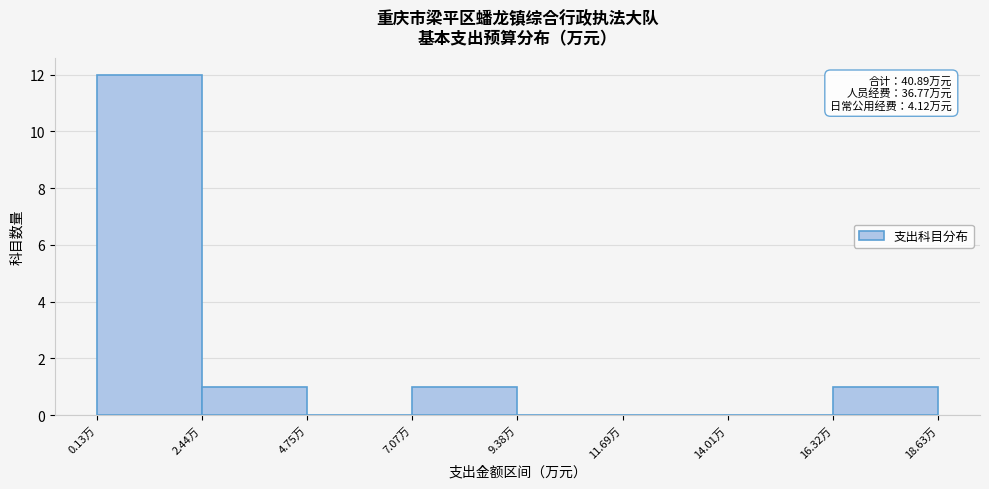

Which range on the x-axis has the tallest bar?

0.0 to 2.5